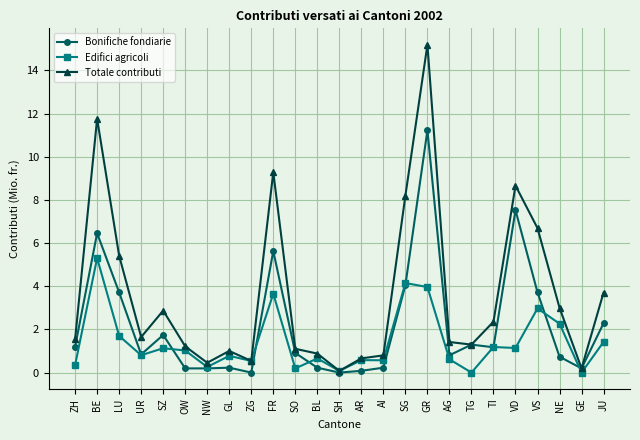

True or false: Edifici agricoli has a value of 1.4 at JU.

True